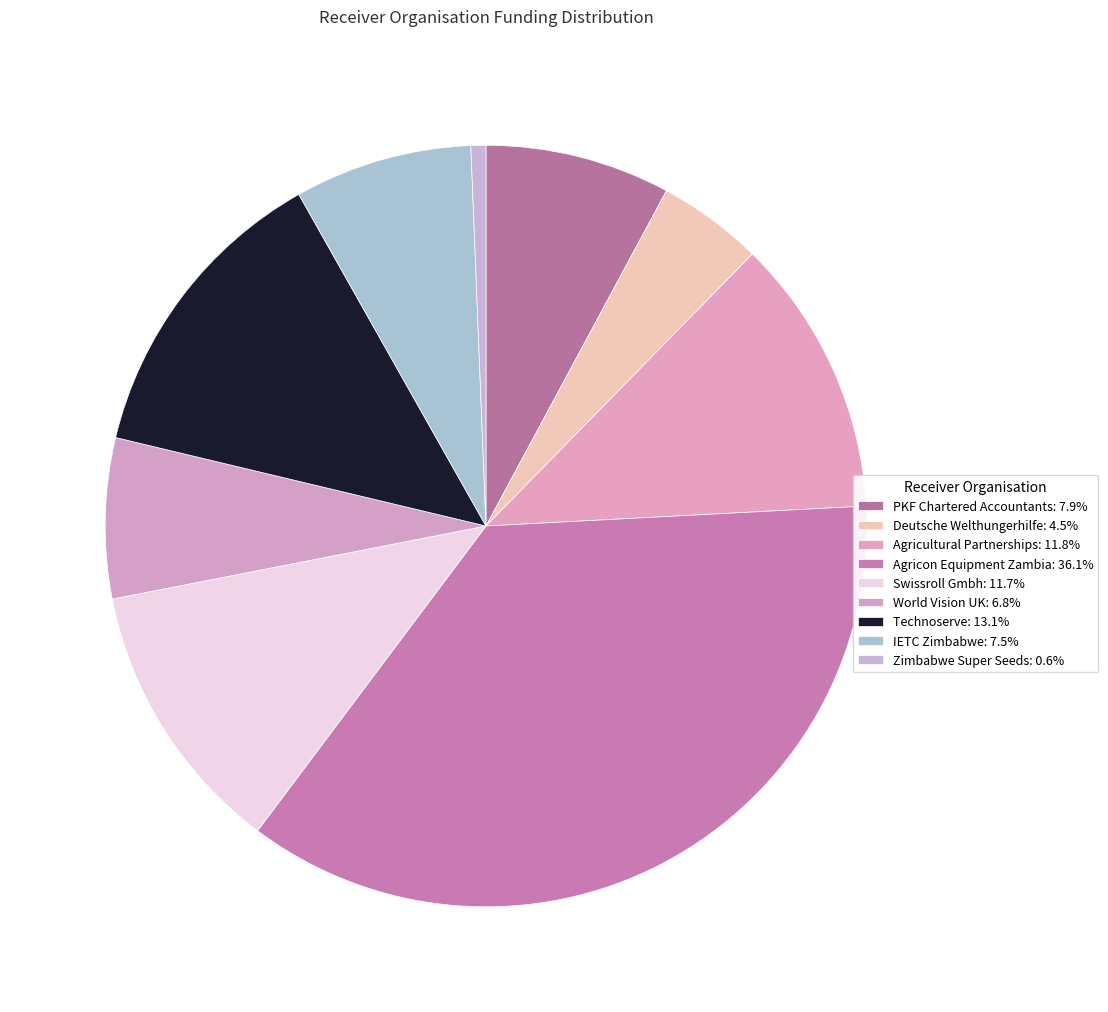

To the nearest percent, what portion does Agricon Equipment Zambia represent?

36%